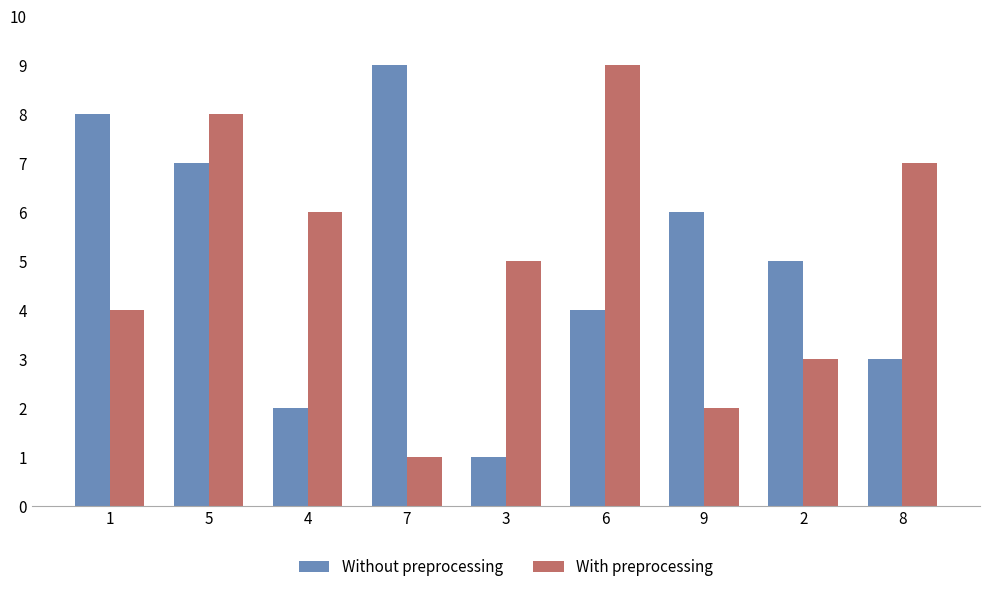

Reading left to right, list all the values displayed in this chart.

Without preprocessing: 8	7	2	9	1	4	6	5	3
With preprocessing: 4	8	6	1	5	9	2	3	7